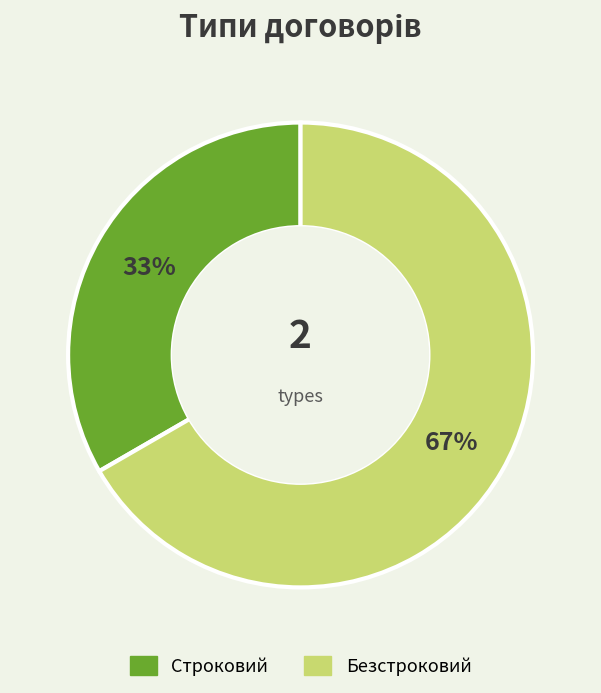

Which category has the smallest portion of the pie?

Строковий